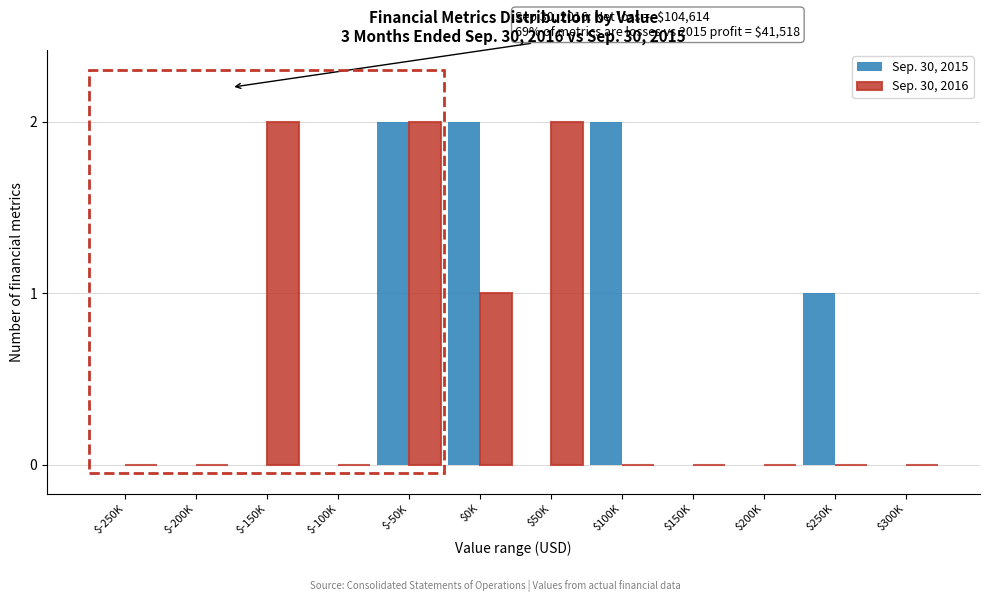

The Sep. 30, 2015 series shows 1 at $100K. True or false?

False